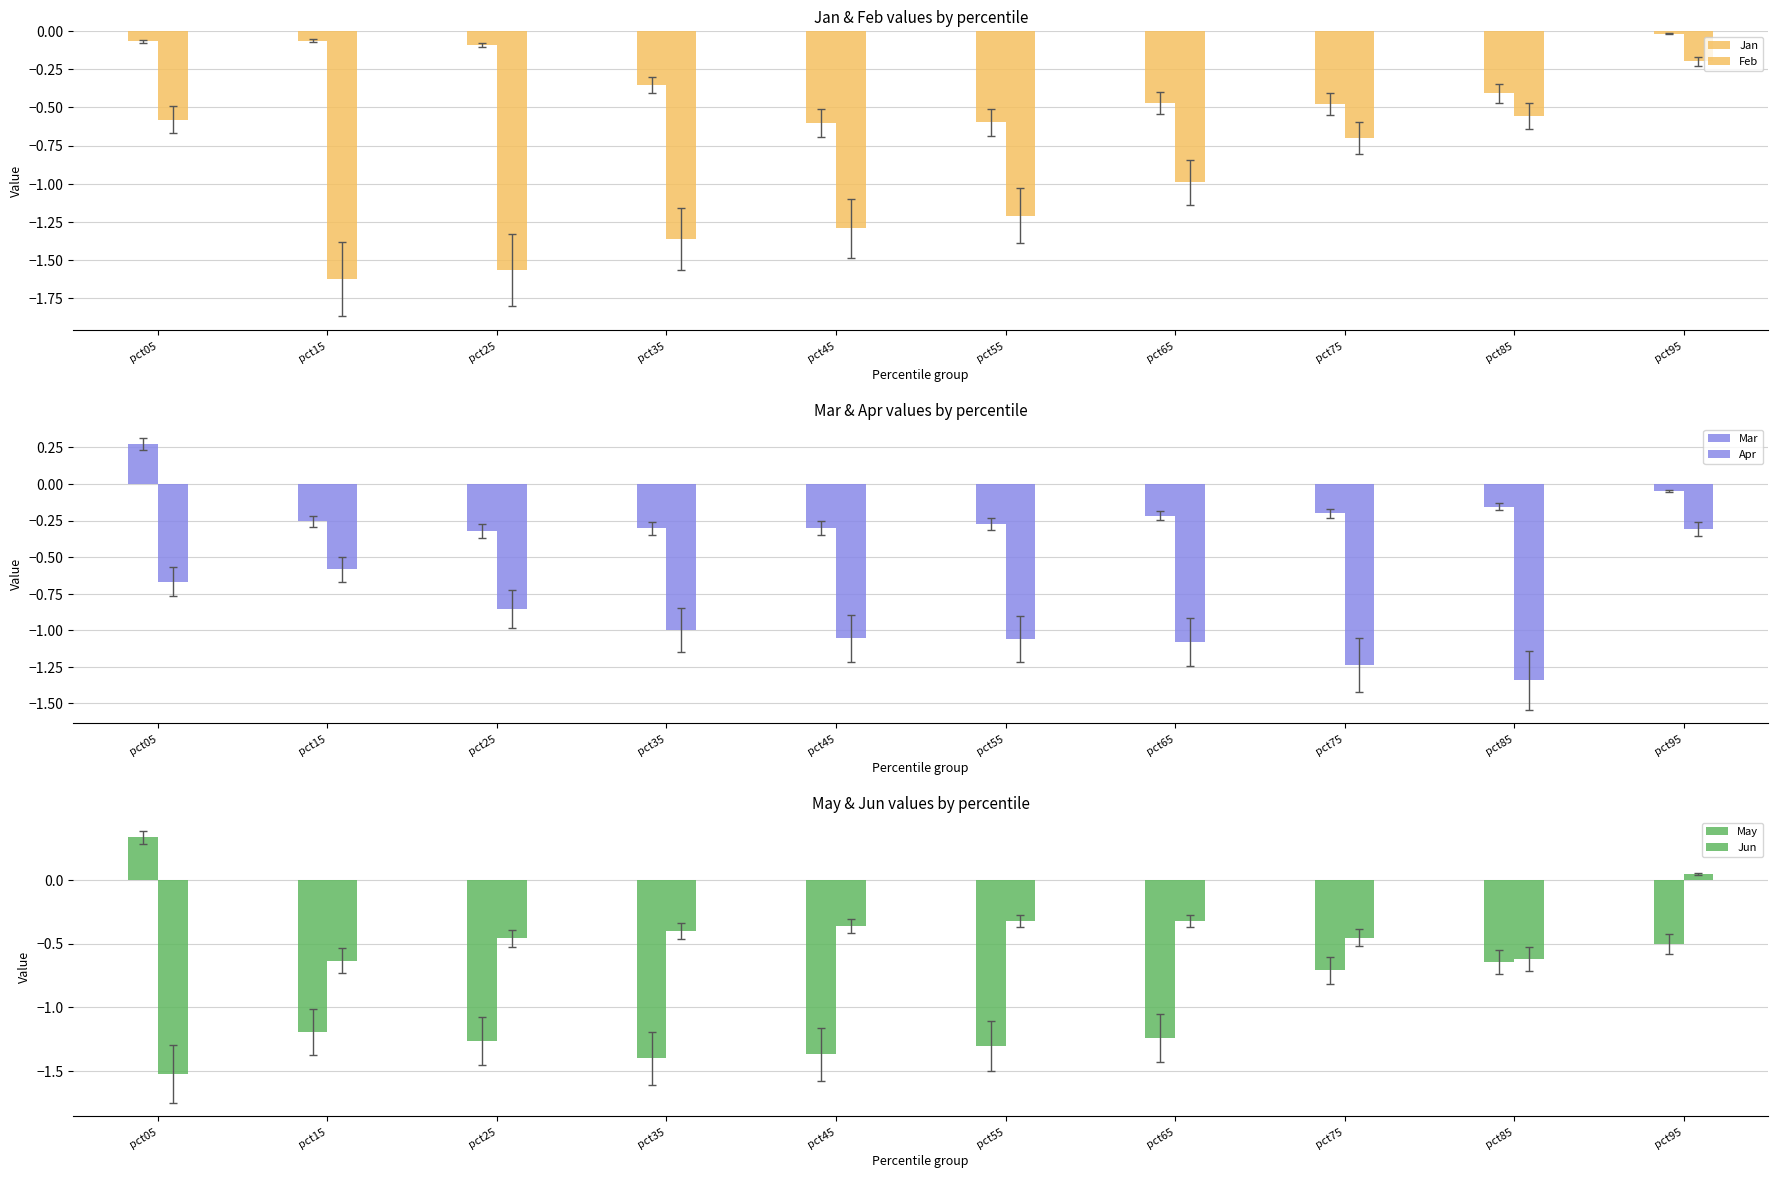

The Feb series shows -1.6 at pct15. True or false?

True